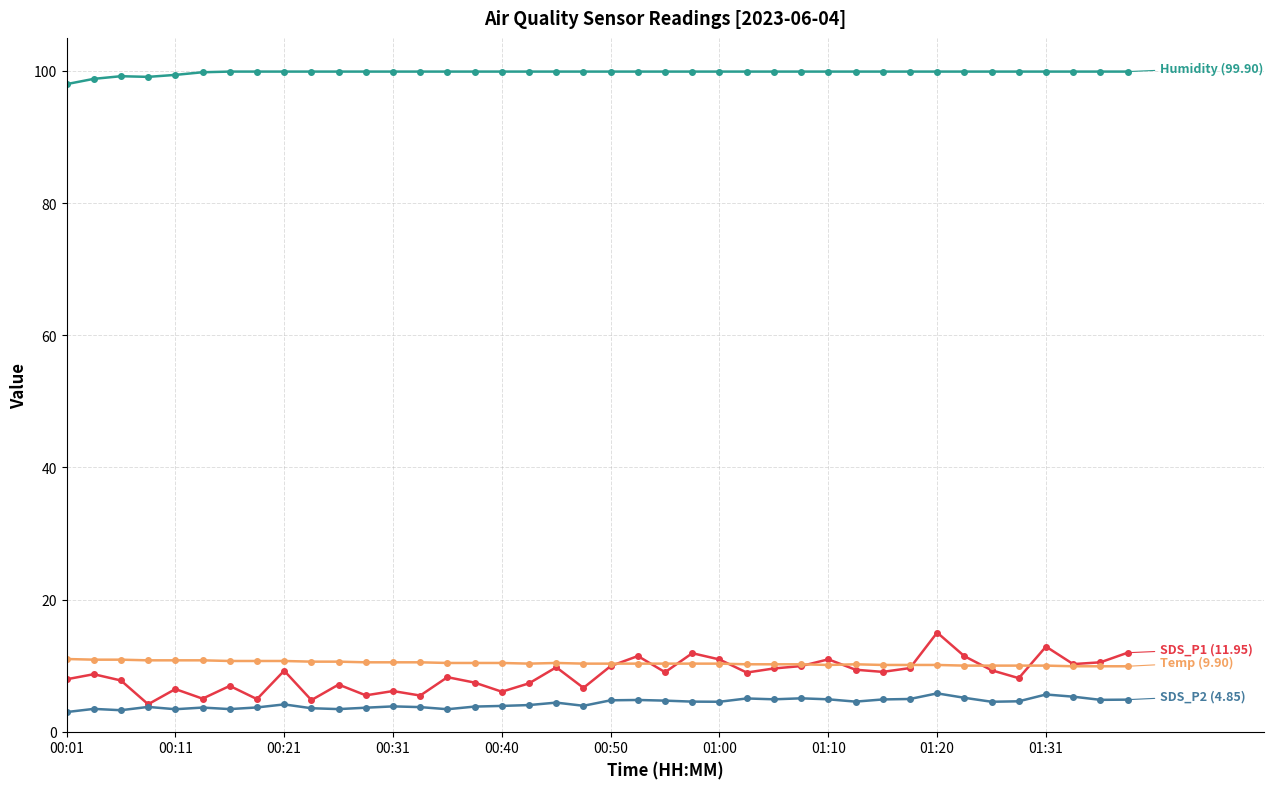

What is the smallest value displayed?

3.0